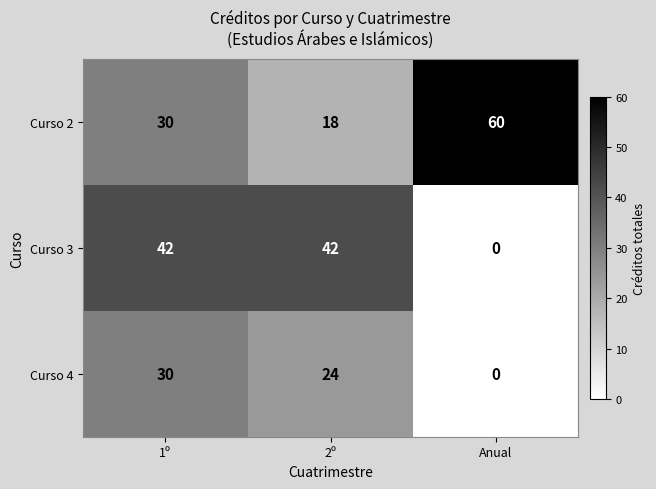

What is the sum of all Curso 4 values?

54